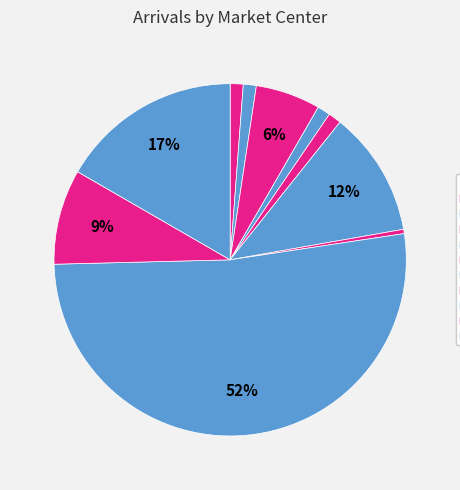

How much of the chart is everything except Murud?

98.8%